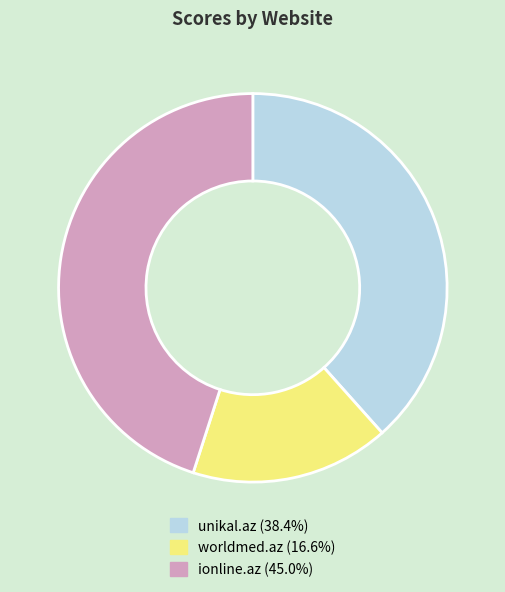

Rank the categories by value from lowest to highest.

worldmed.az, unikal.az, ionline.az